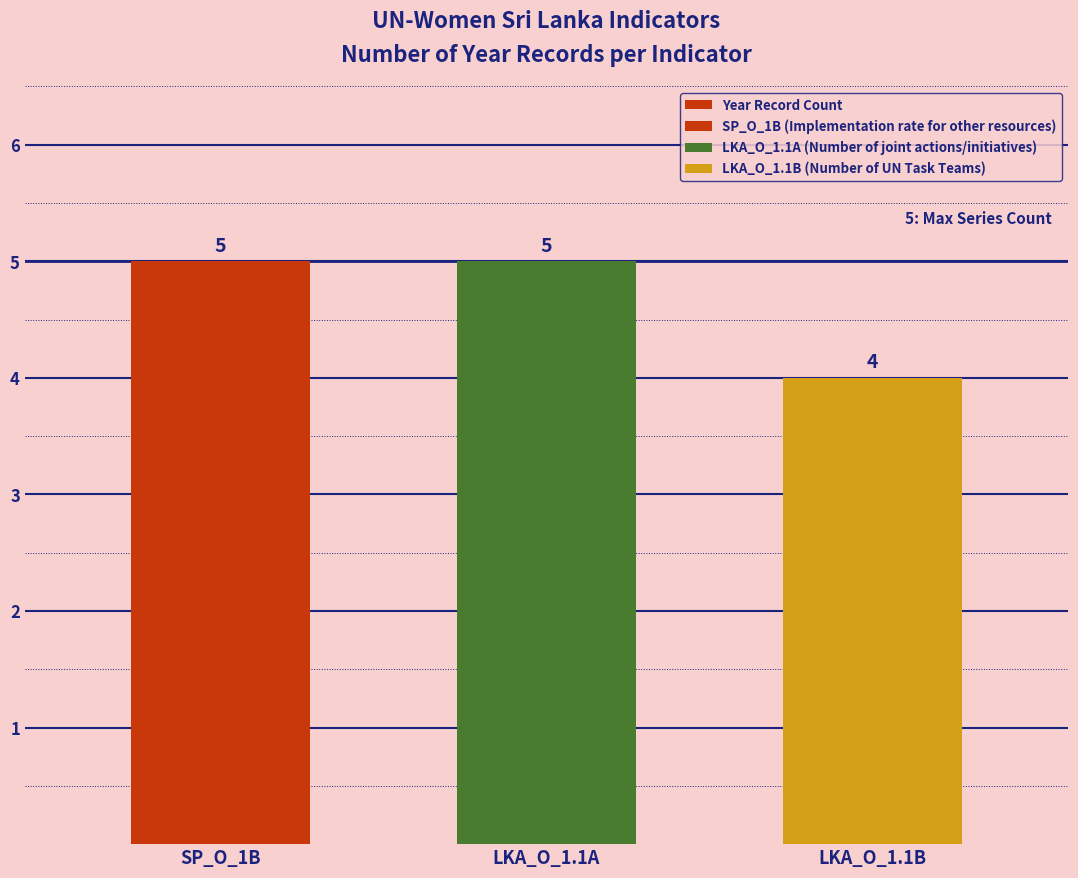

Approximately how many times larger is the value at LKA_O_1.1A compared to SP_O_1B?

1.0